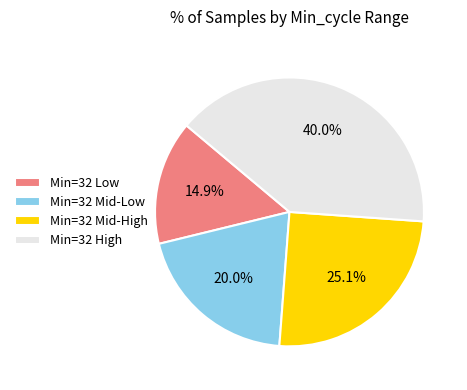

Which category has the smallest portion of the pie?

Min=32 Low